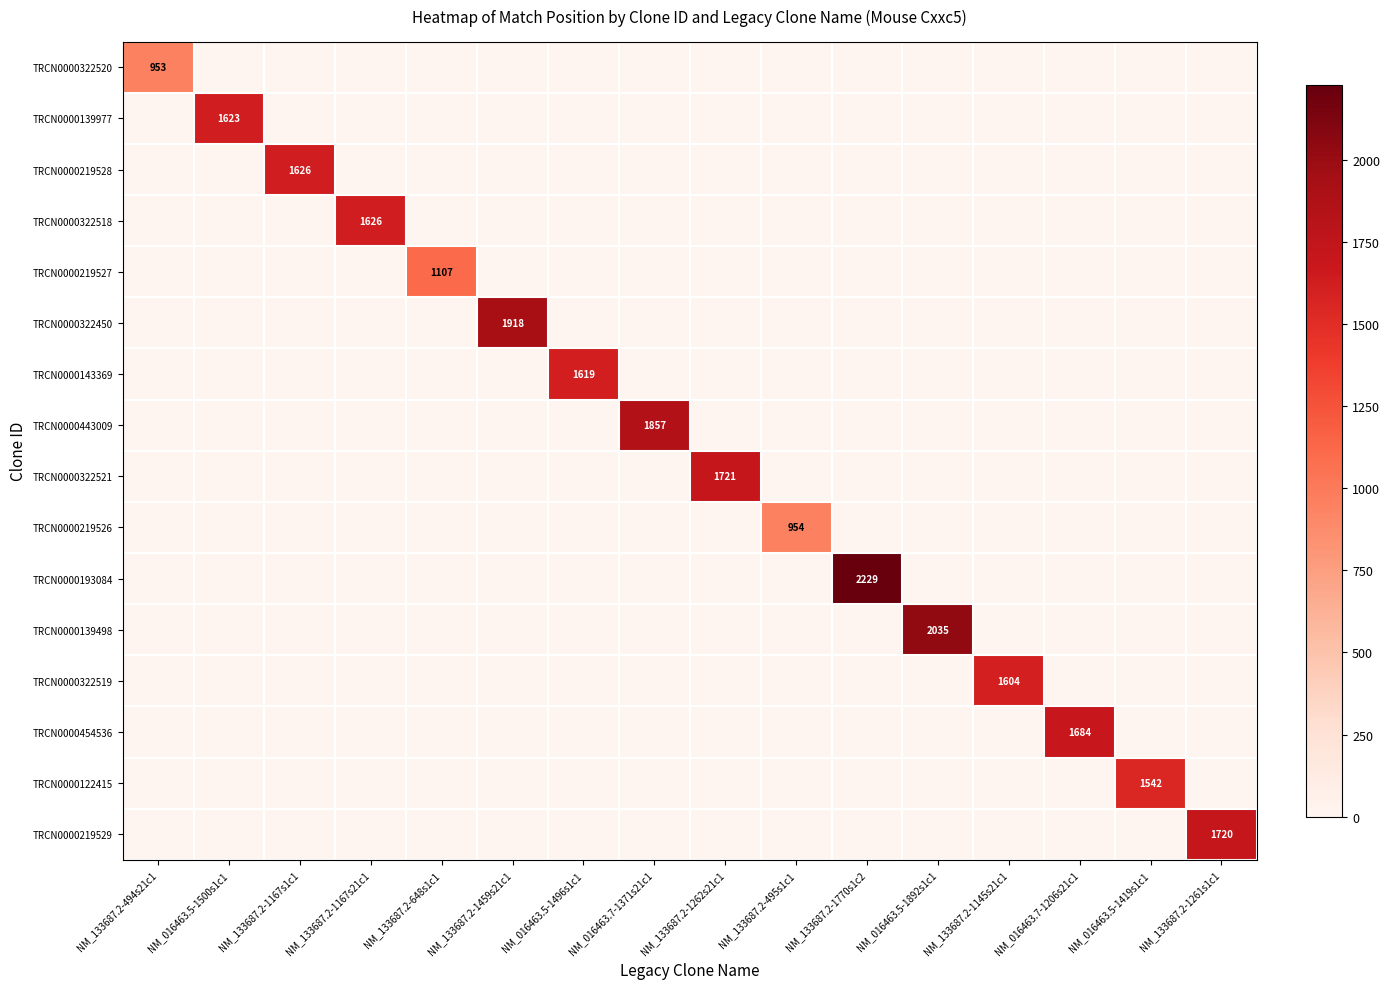

What is the highest value of the TRCN0000443009 series?

1857